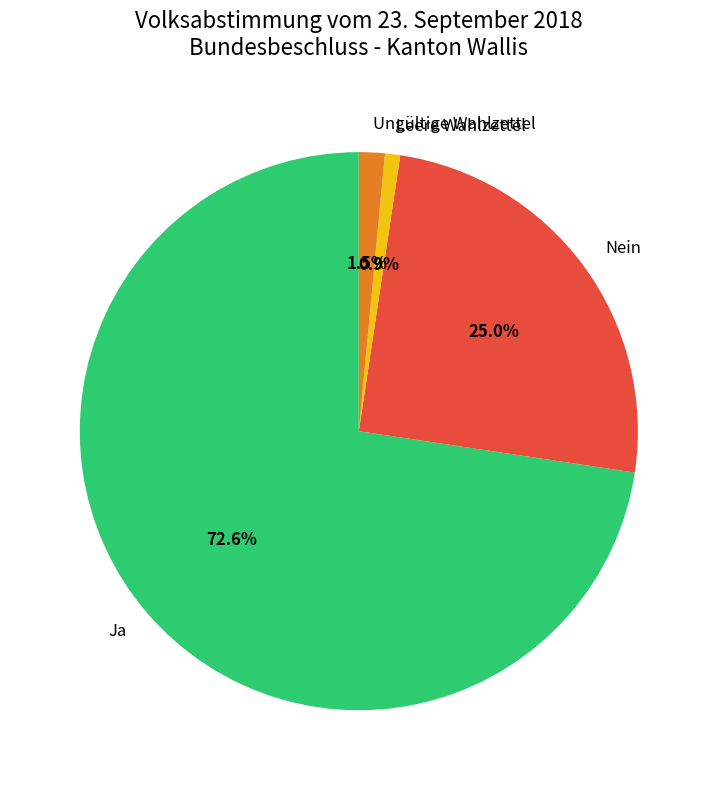

To the nearest percent, what is the difference between the largest and smallest slice percentages?

72%